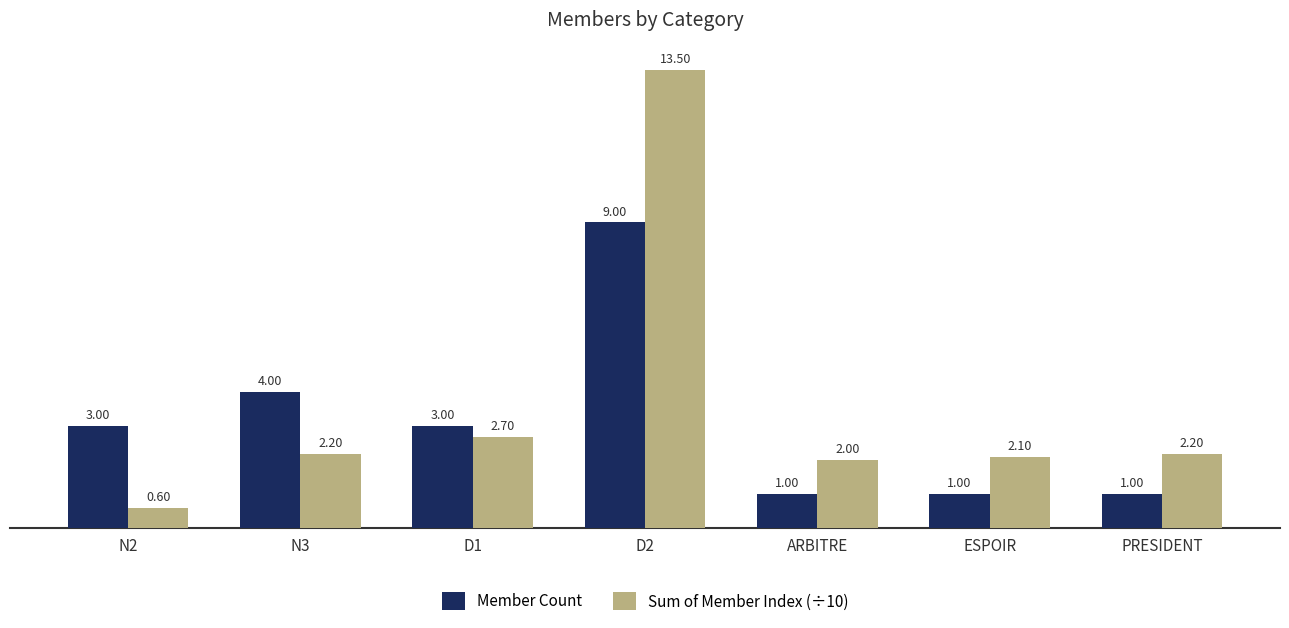

The Member Count series shows 3.0 at D1. True or false?

True